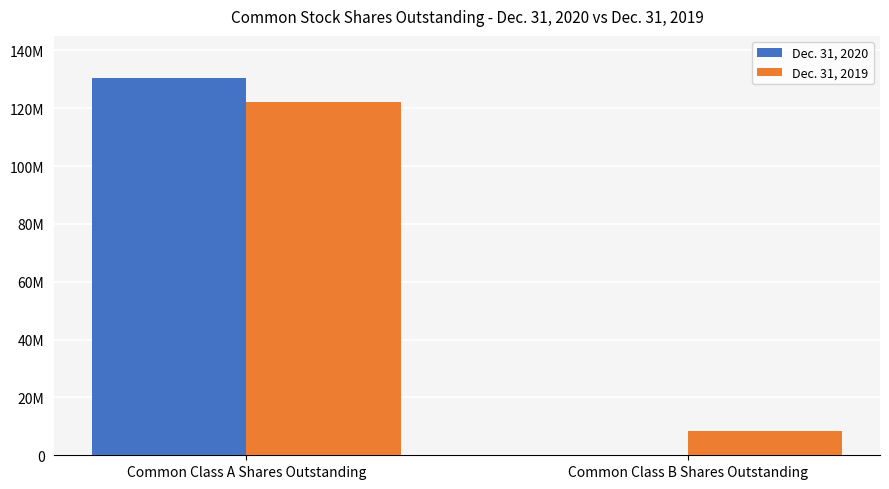

What is the difference between the maximum and minimum values in the Dec. 31, 2019 series?

113698252